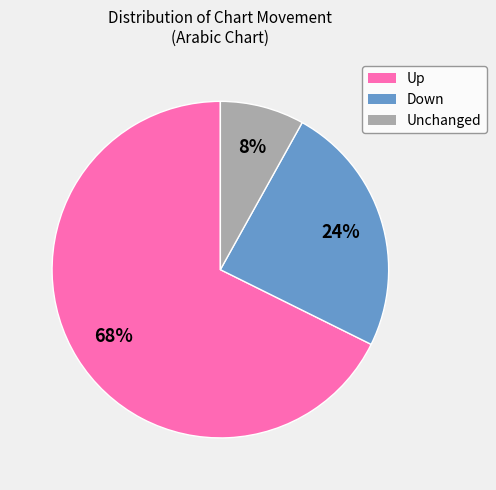

Do Up and Unchanged together represent more than half of the pie?

Yes